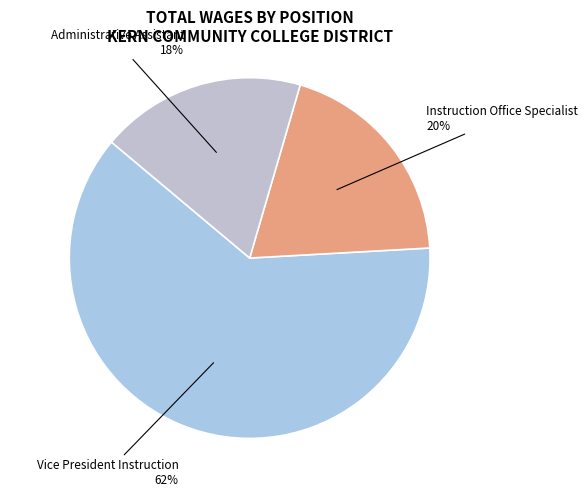

Is the sum of Vice President Instruction and Instruction Office Specialist greater than half?

Yes